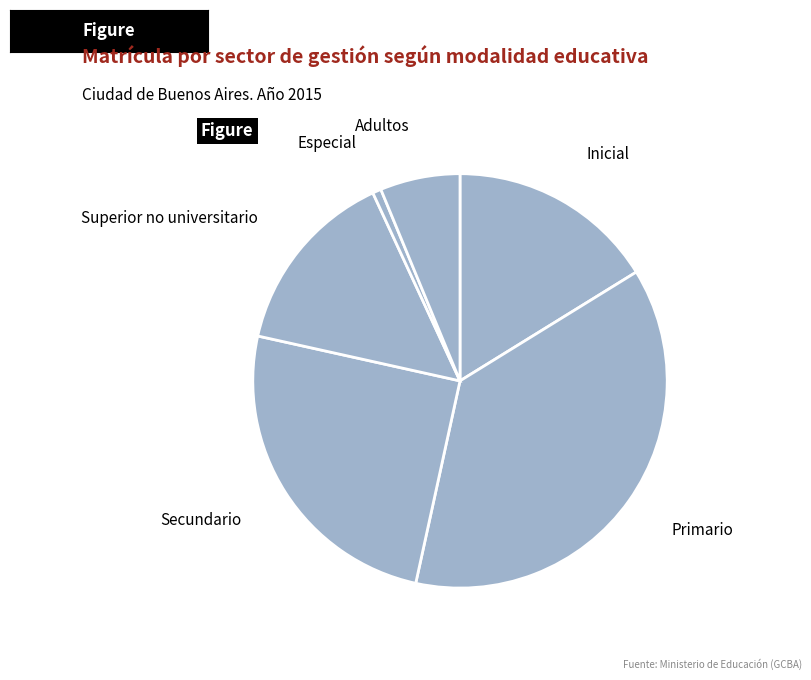

Count the number of slices in the pie.

6